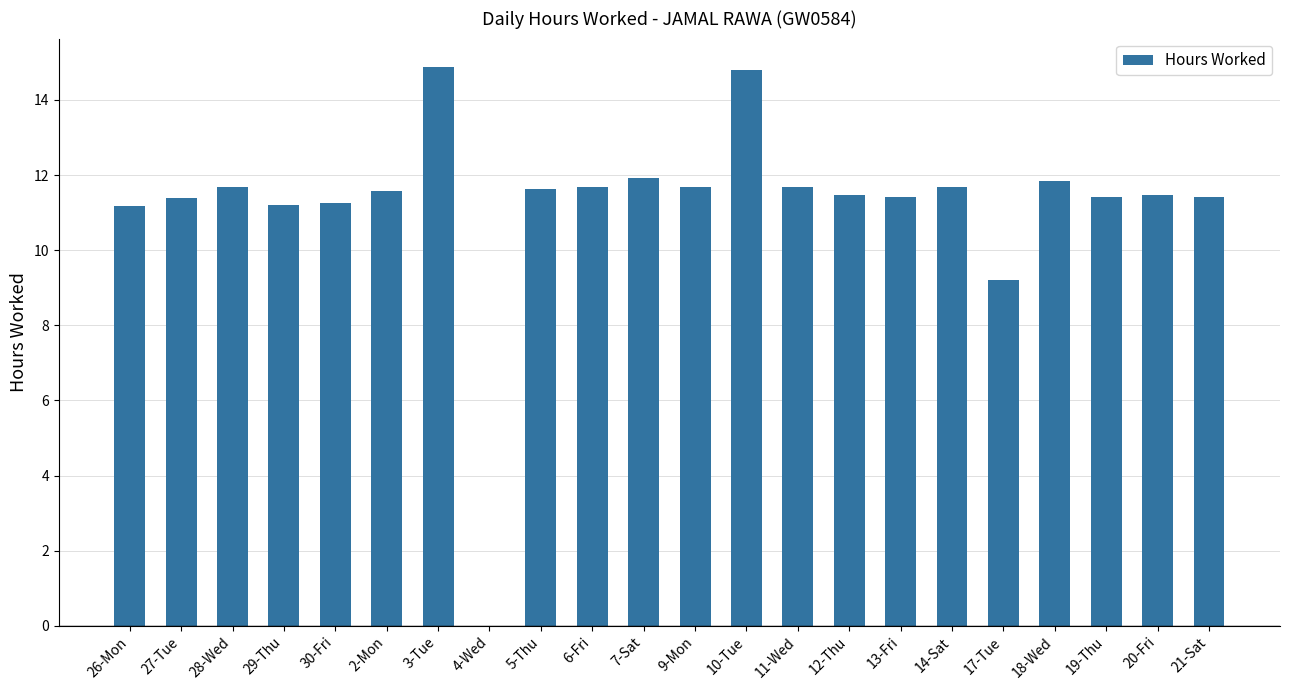

What is the sum of the values at 2-Mon and 14-Sat?

23.2